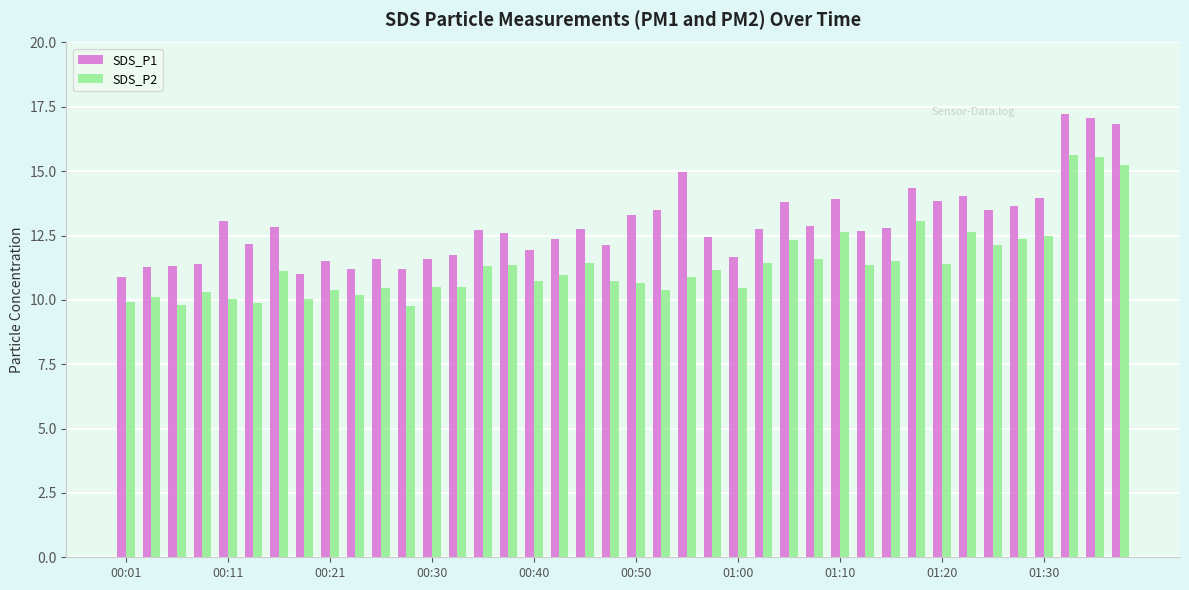

Which series has the largest total across all categories?

SDS_P1